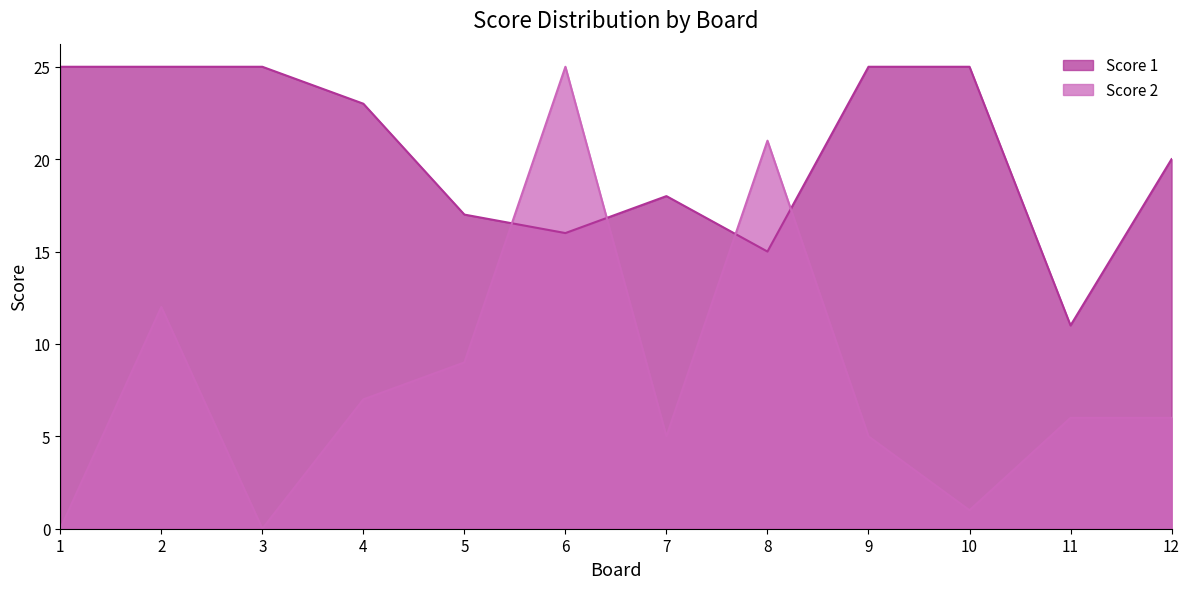

What is the difference between the highest and lowest values at 8?

6